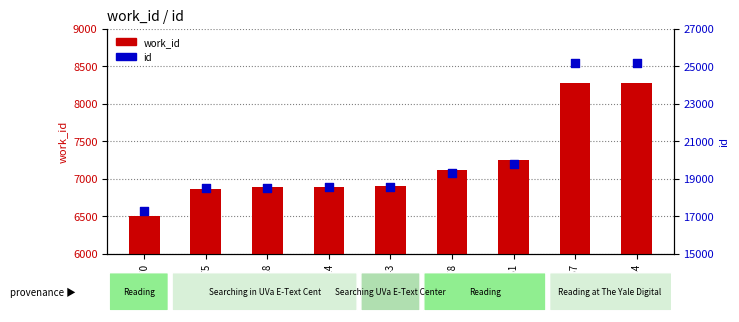

Which series has the widest spread of Y values?

id